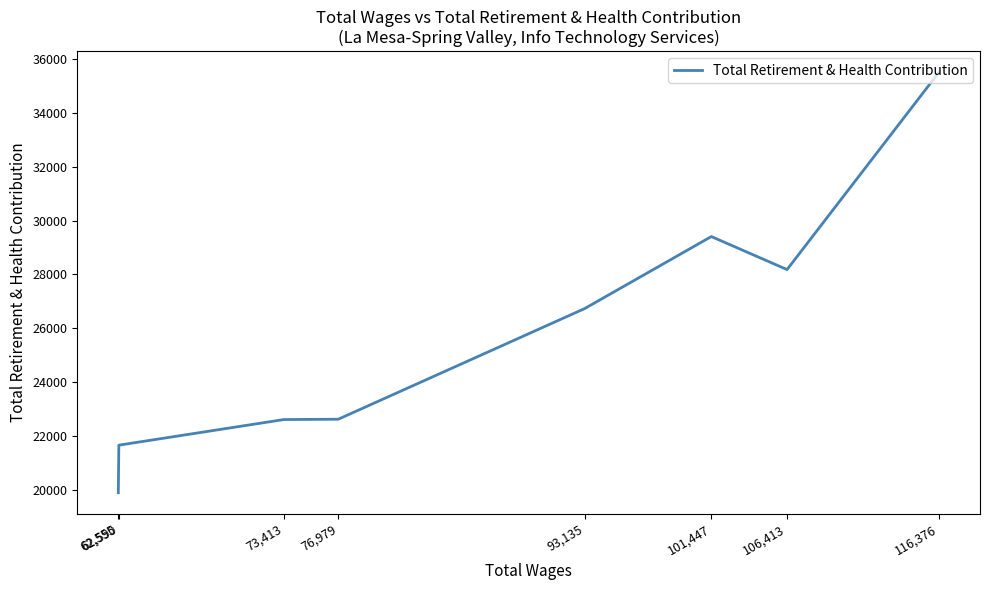

True or false: the data has more than 2 interior local peaks.

False